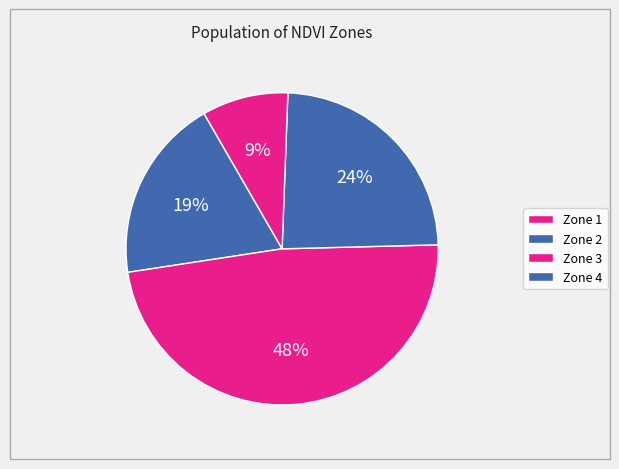

Rank the categories by value from highest to lowest.

Zone 2, Zone 3, Zone 1, Zone 4